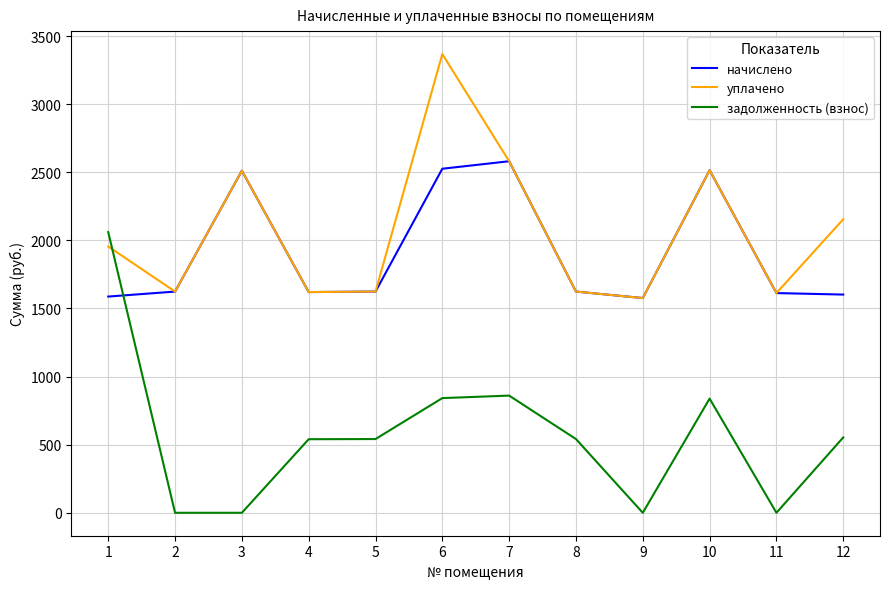

After their last crossing, which series has the higher values: задолженность (взнос) or уплачено?

уплачено